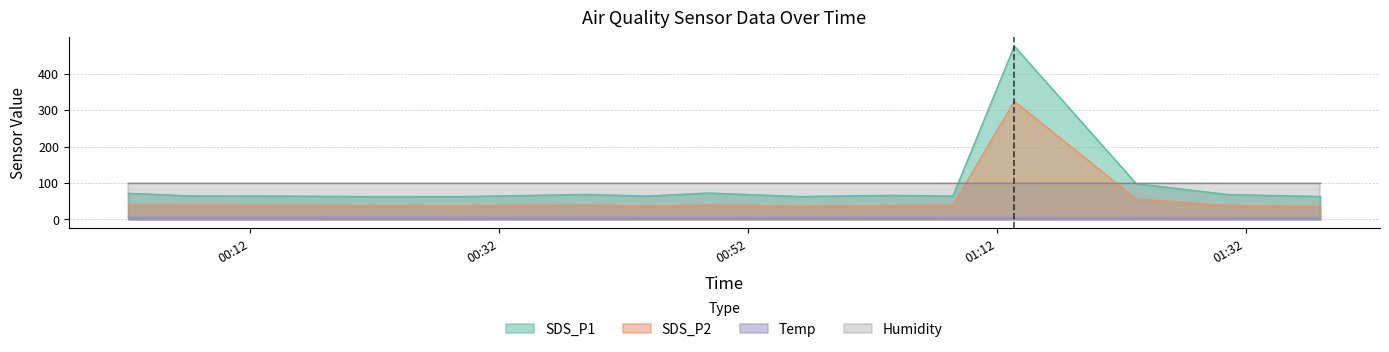

The value of SDS_P2 at 2022/03/26 01:23:13 is 55.8. True or false?

True